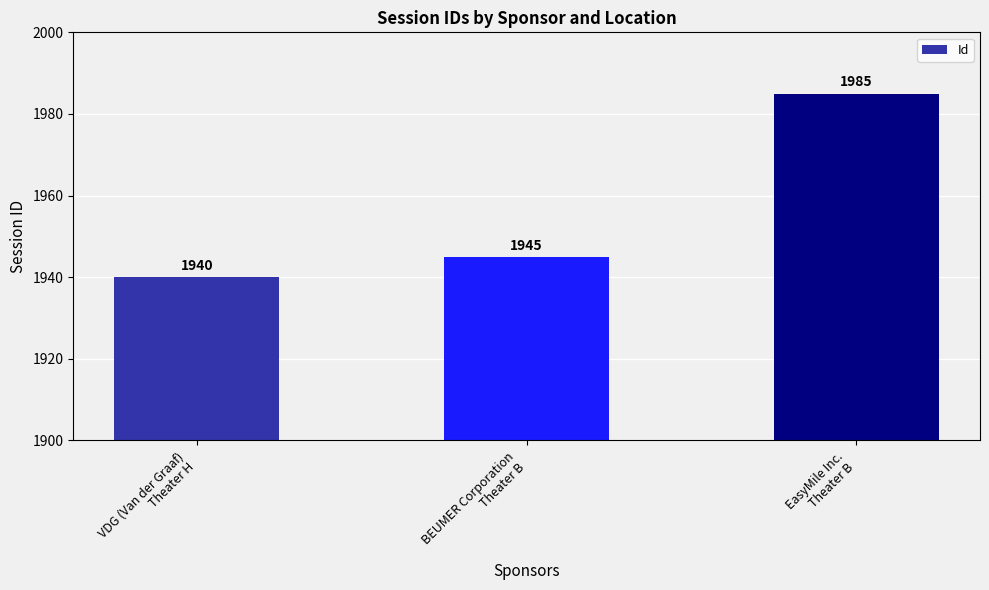

Count the number of categories in the chart.

3